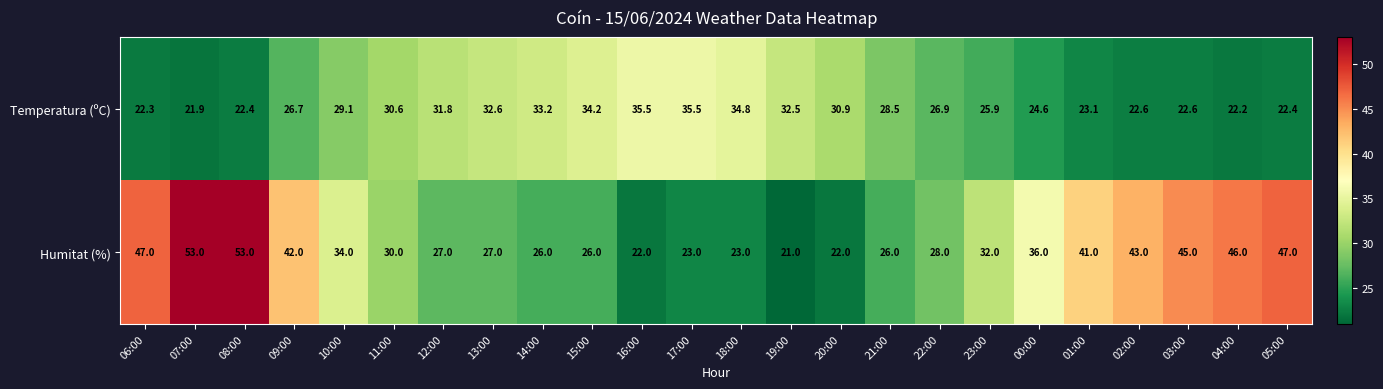

What is the average value of the Humitat (%) series?

34.2